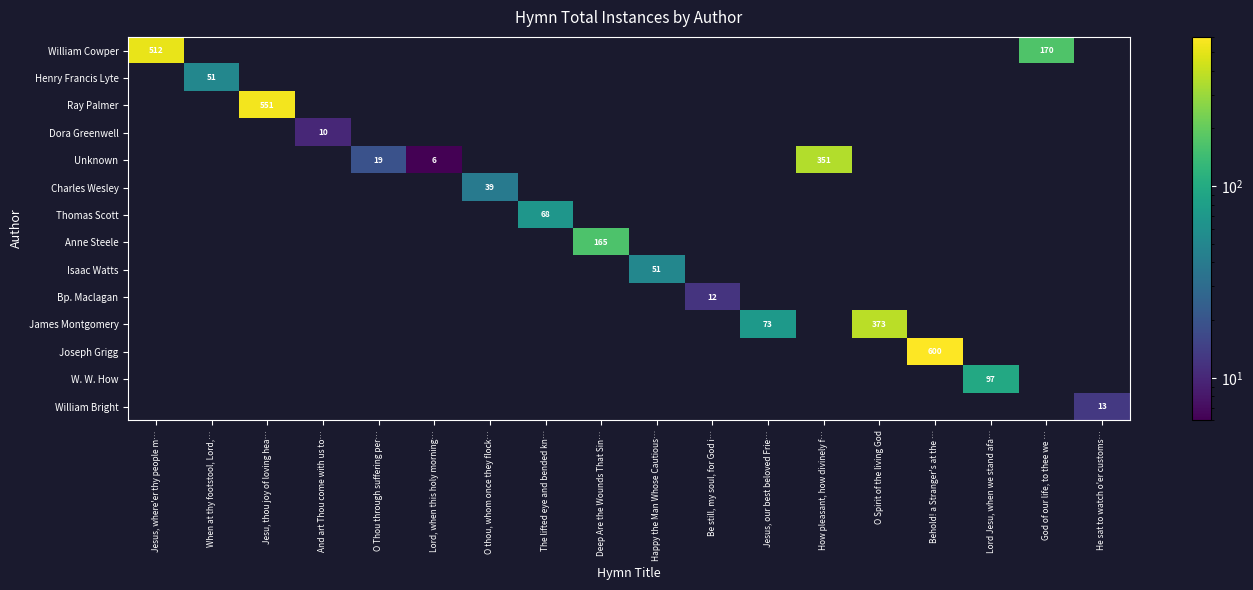

Rank the categories by Dora Greenwell value from highest to lowest.

And art Thou come with us to…, Jesus, where'er thy people m…, When at thy footstool, Lord,…, Jesu, thou joy of loving hea…, O Thou through suffering per…, Lord, when this holy morning…, O thou, whom once they flock…, The lifted eye and bended kn…, Deep Are the Wounds That Sin…, Happy the Man Whose Cautious…, Be still, my soul, for God i…, Jesus, our best beloved Frie…, How pleasant, how divinely f…, O Spirit of the living God, Behold! a Stranger's at the …, Lord Jesu, when we stand afa…, God of our life, to thee we …, He sat to watch o'er customs…